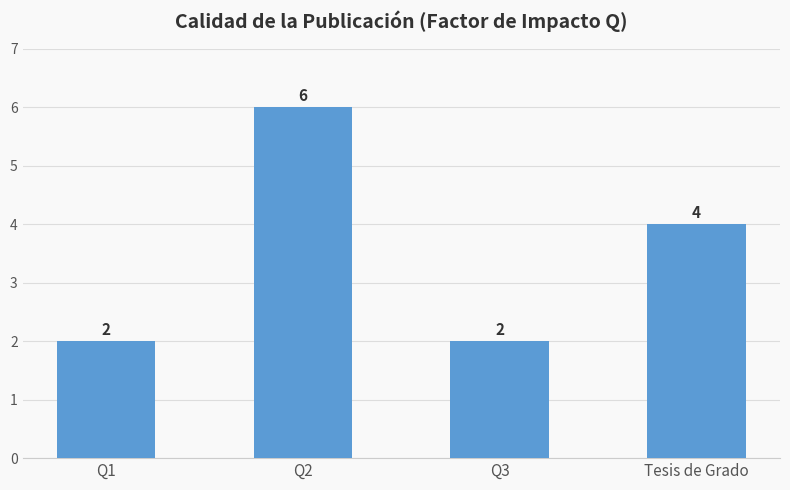

At which label is the value closest to 4?

Tesis de Grado